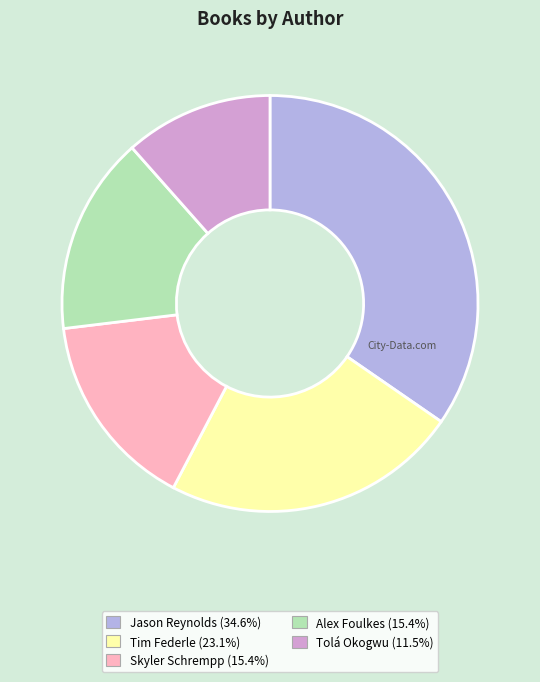

Does any single category account for the majority?

No